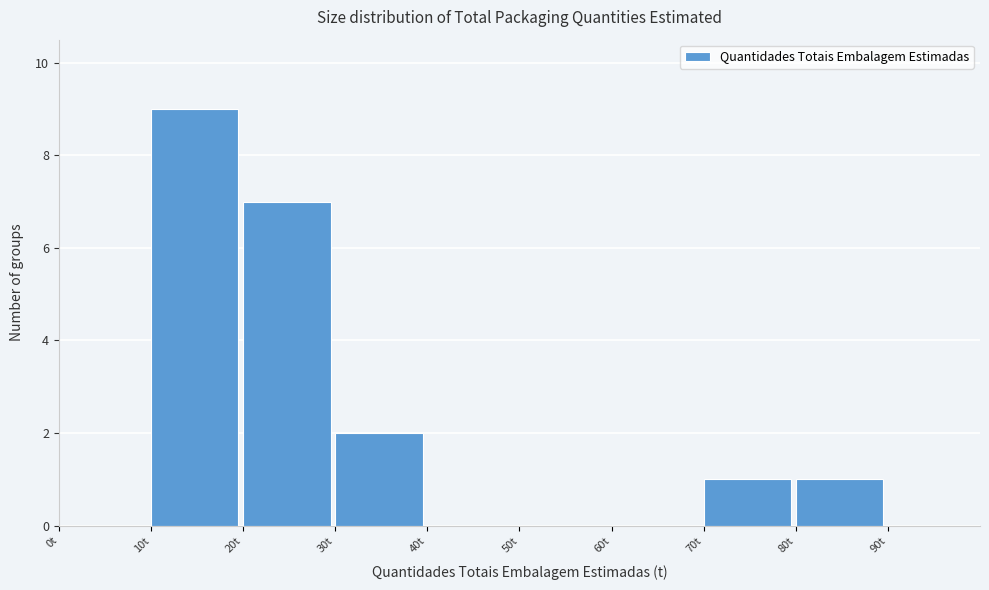

What is the height of the bar covering 70 to 80 on the x-axis? The values are not printed on the chart, so give them approximately, as read against the axis.

1